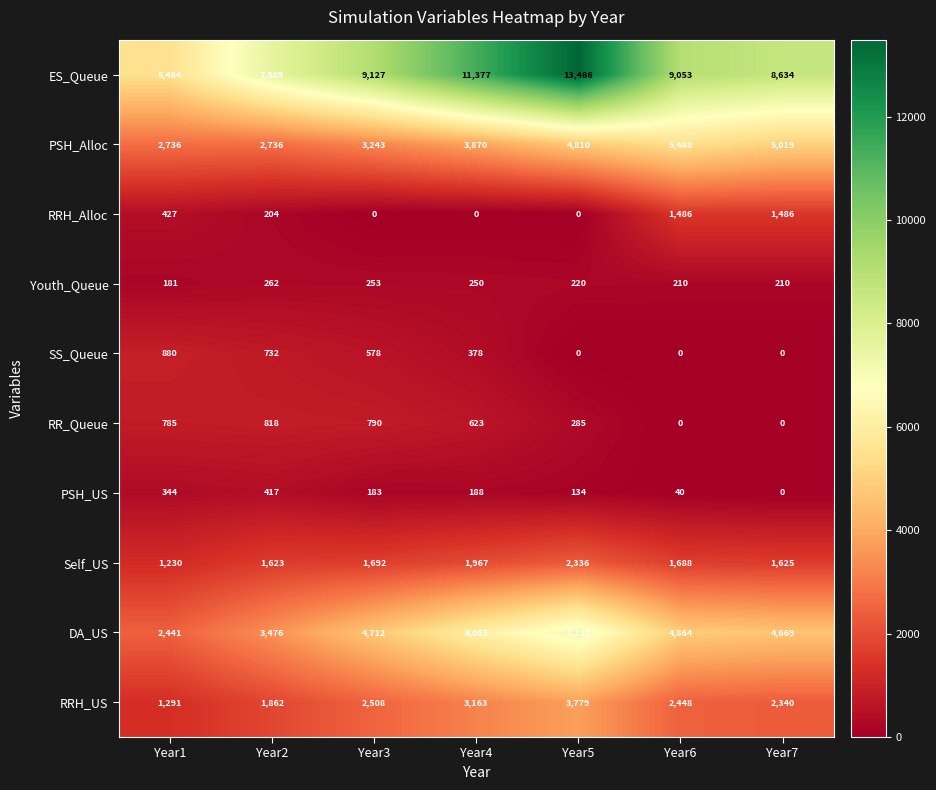

What value does the PSH_Alloc series have at Year3?

3243